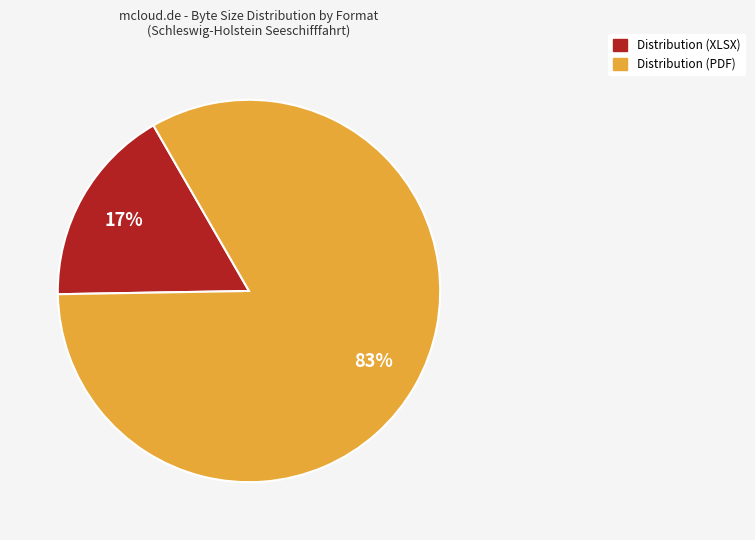

Between Distribution (XLSX) and Distribution (PDF), which is larger?

Distribution (PDF)